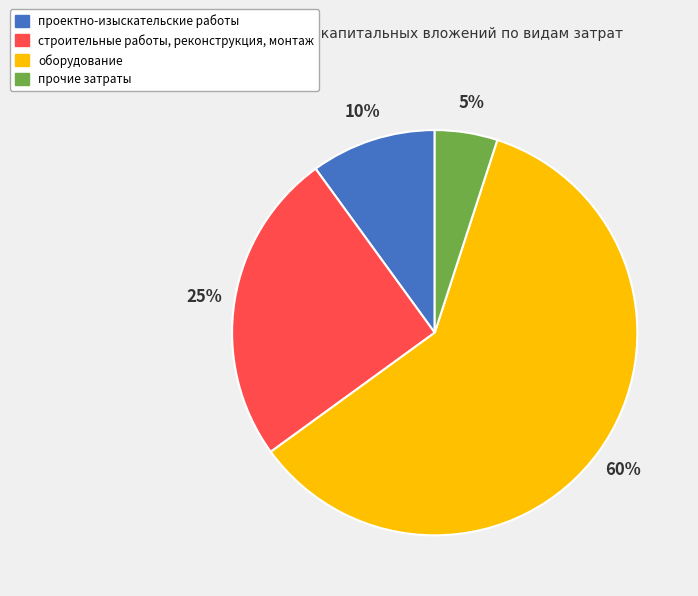

Which has a higher value, строительные работы, реконструкция, монтаж or оборудование?

оборудование